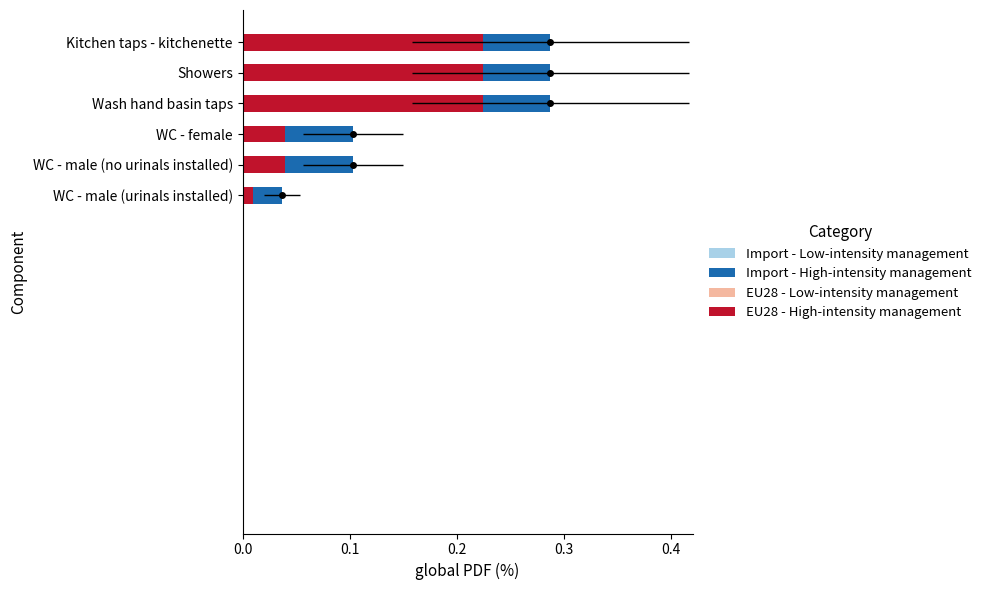

The value of EU28 - High-intensity management at Showers is 0.2. True or false?

True